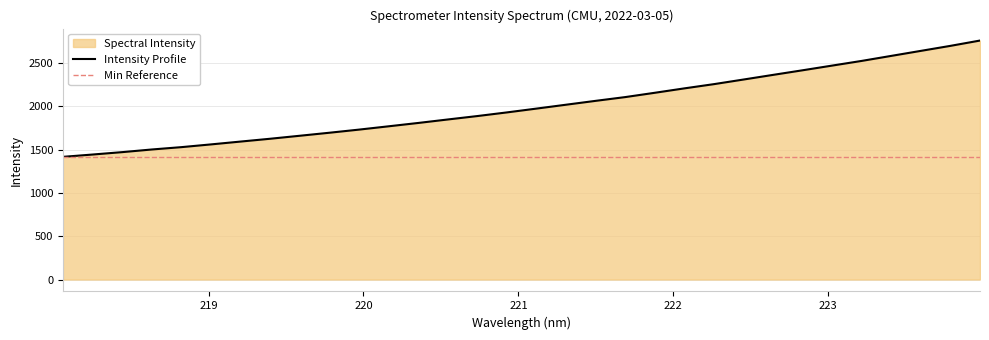

Rank the categories by value from lowest to highest.

218.0596, 218.2508, 218.442, 218.6332, 218.8244, 219.0156, 219.2067, 219.3979, 219.589, 219.7801, 219.9712, 220.1623, 220.3533, 220.5444, 220.7354, 220.9264, 221.1174, 221.3083, 221.4993, 221.6902, 221.8812, 222.0721, 222.263, 222.4538, 222.6447, 222.8355, 223.0264, 223.2172, 223.408, 223.5987, 223.7895, 223.9802